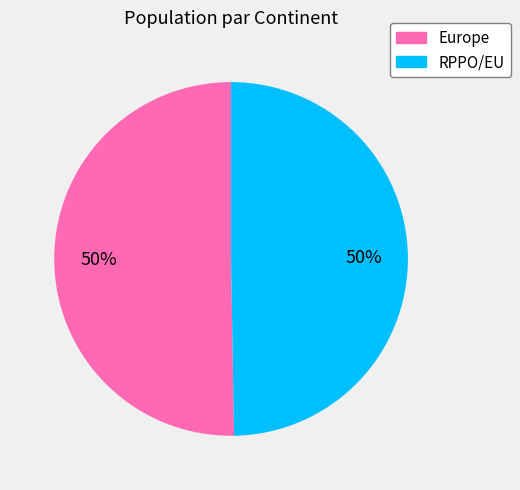

To the nearest percent, what percentage of the pie is Europe?

50%